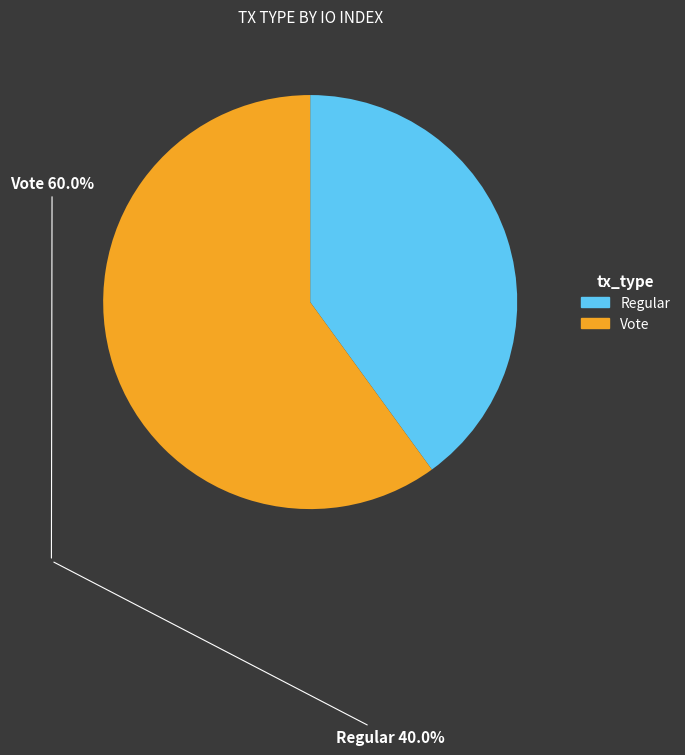

How many segments does this pie chart have?

2